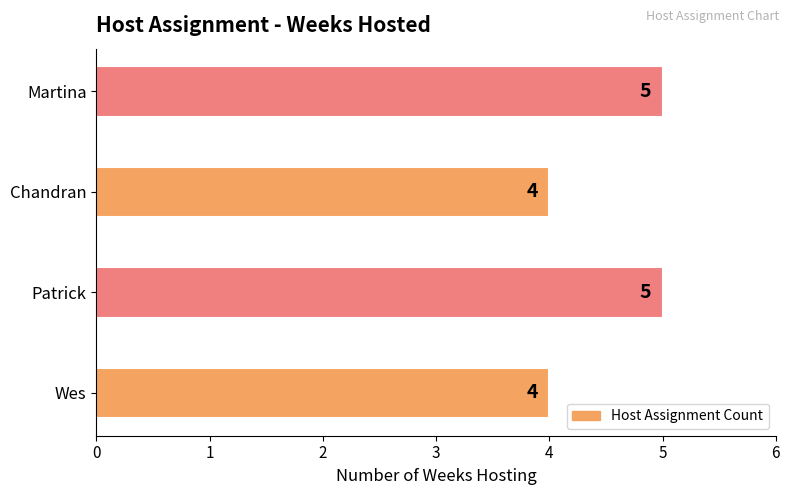

Reading bottom to top, list all the values displayed in this chart.

4	5	4	5